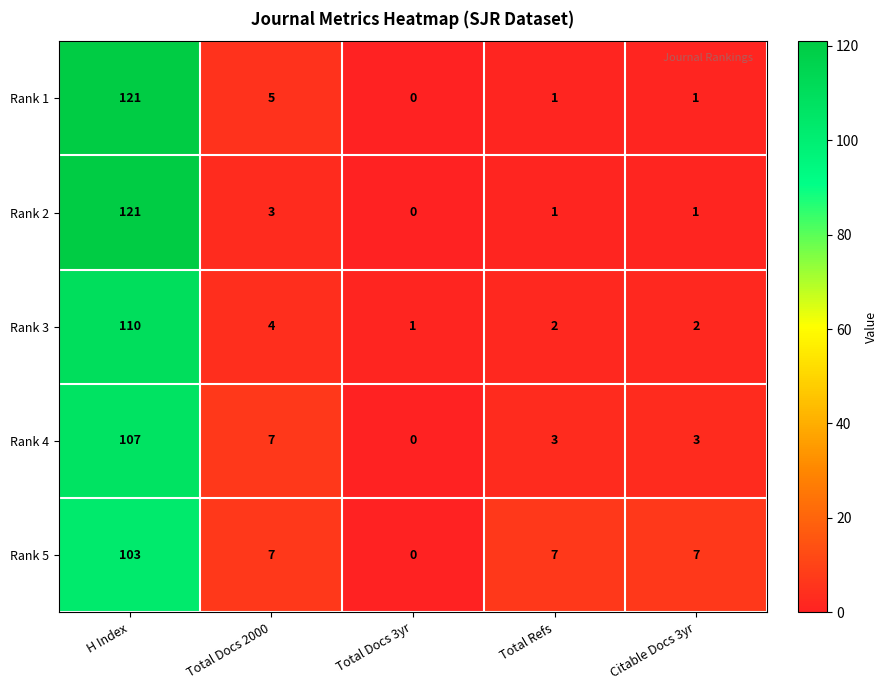

How many data points in Rank 2 are less than 1?

1